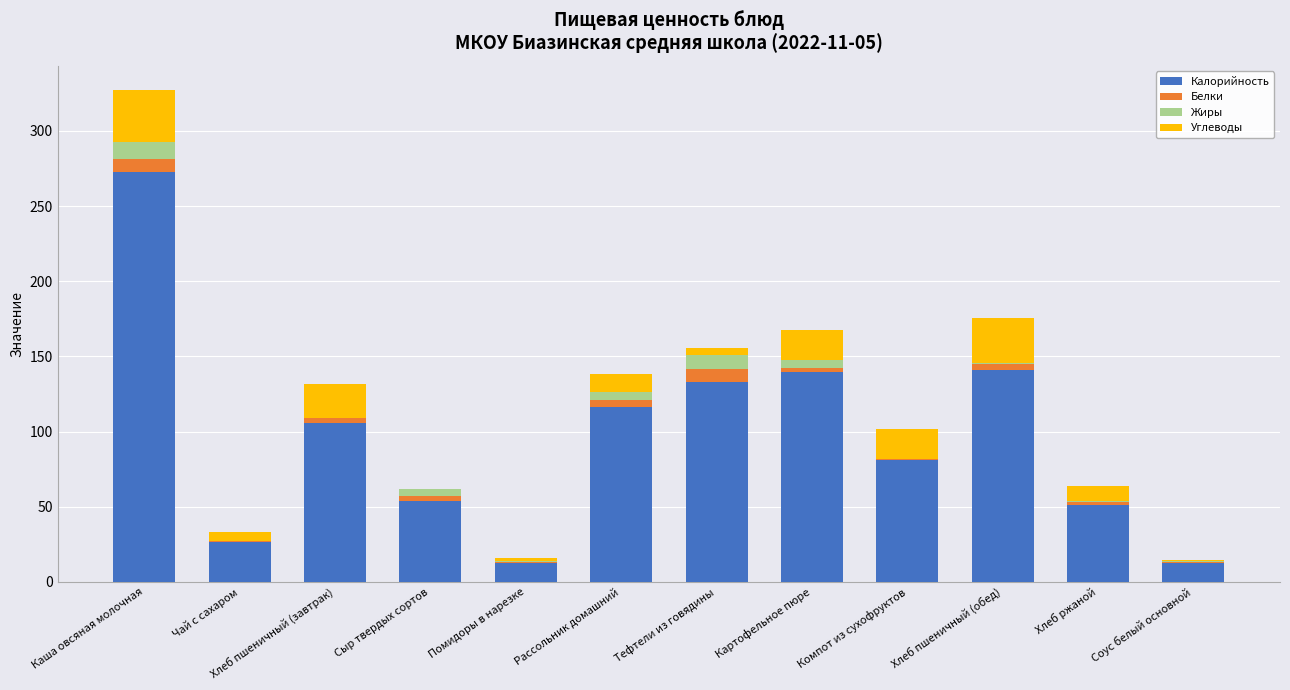

Is it true that Калорийность equals 12.5 at Соус белый основной?

True